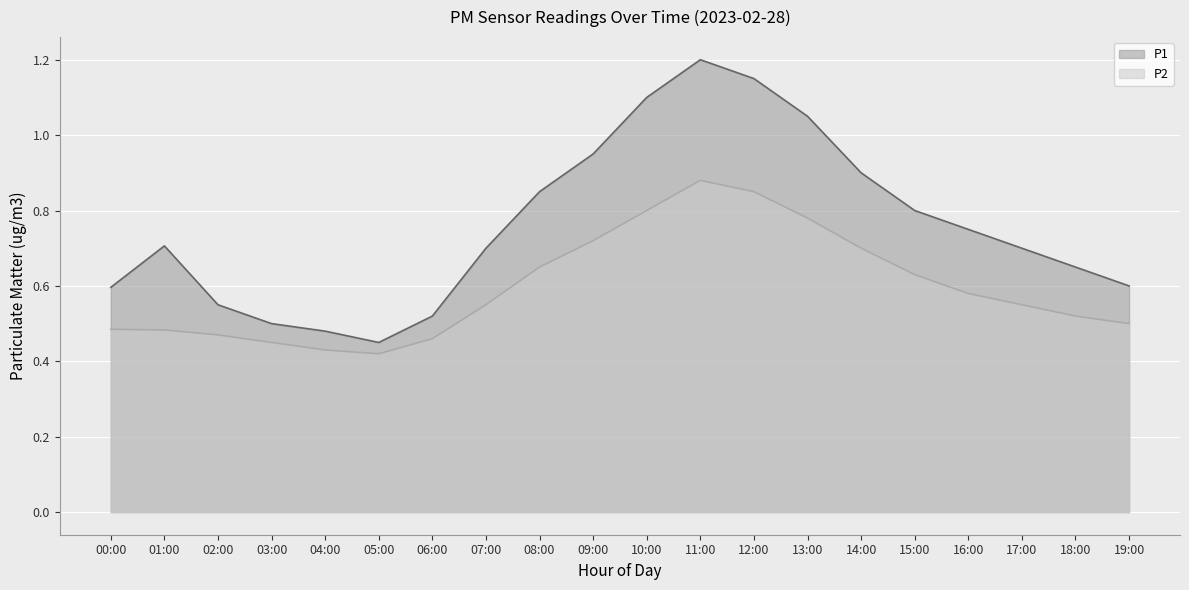

True or false: P2 has more than 0 interior local peaks.

True